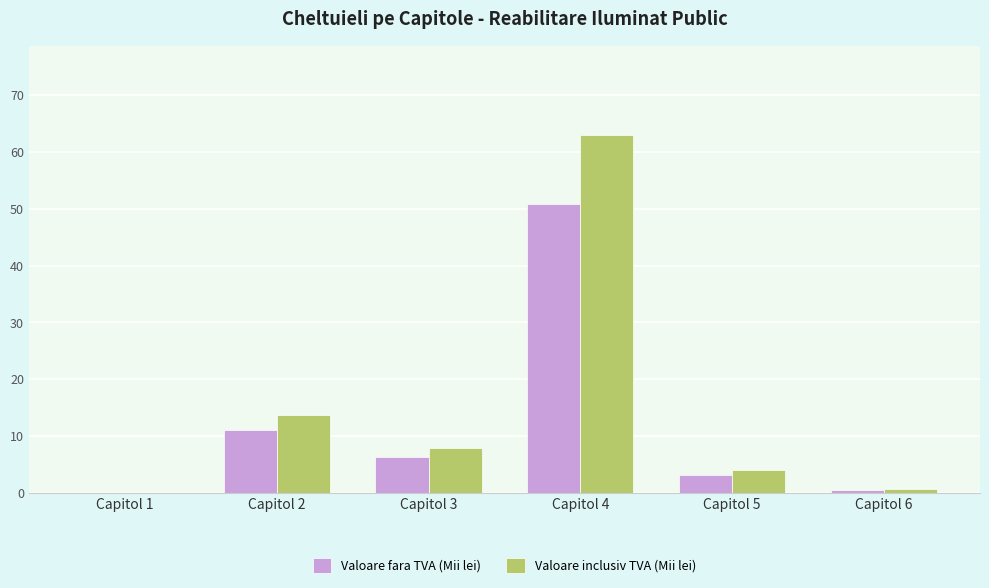

Reading left to right, extract all data points from this chart.

Valoare fara TVA (Mii lei): 0.0	11.0	6.3	50.8	3.2	0.5
Valoare inclusiv TVA (Mii lei): 0.0	13.6	7.8	63.0	4.0	0.6